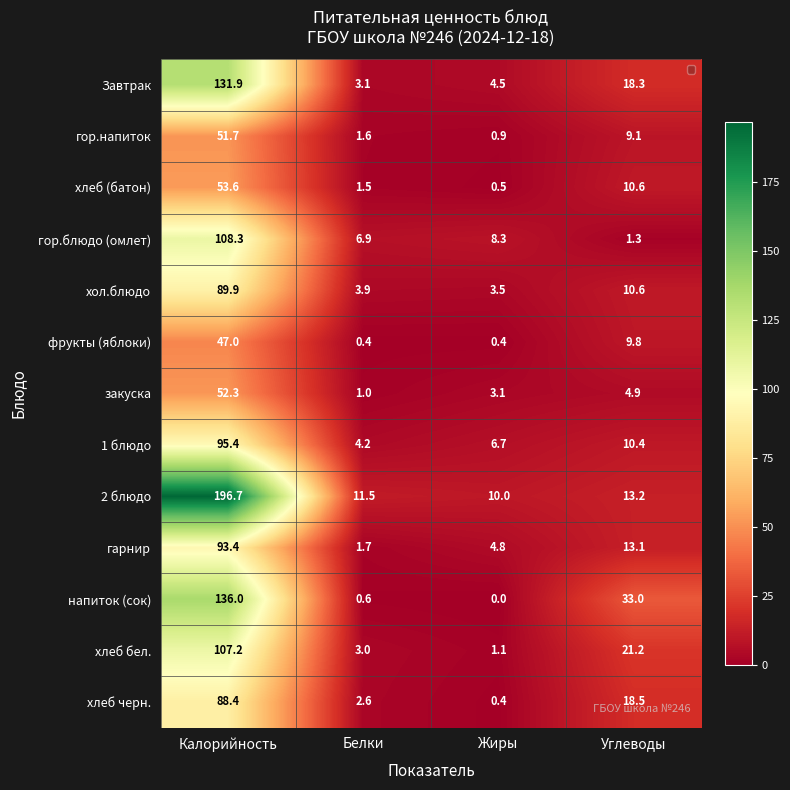

Rank the categories by гарнир value from lowest to highest.

Белки, Жиры, Углеводы, Калорийность